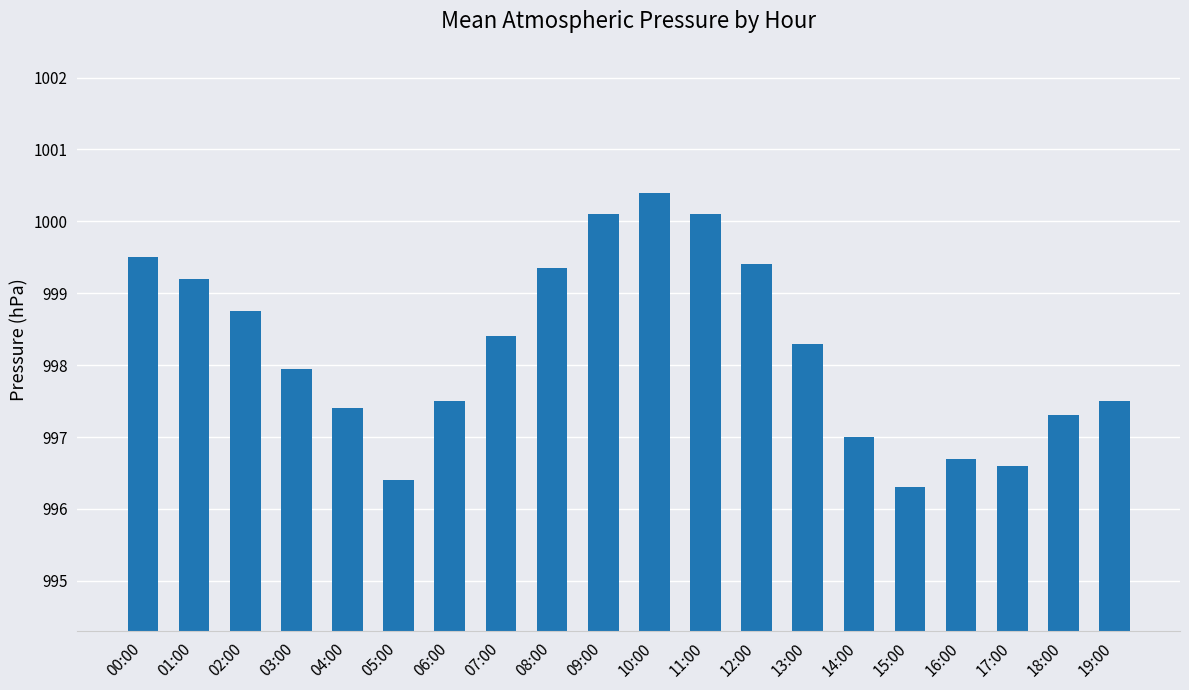

What is the value of the 2nd bar from the left?

999.2